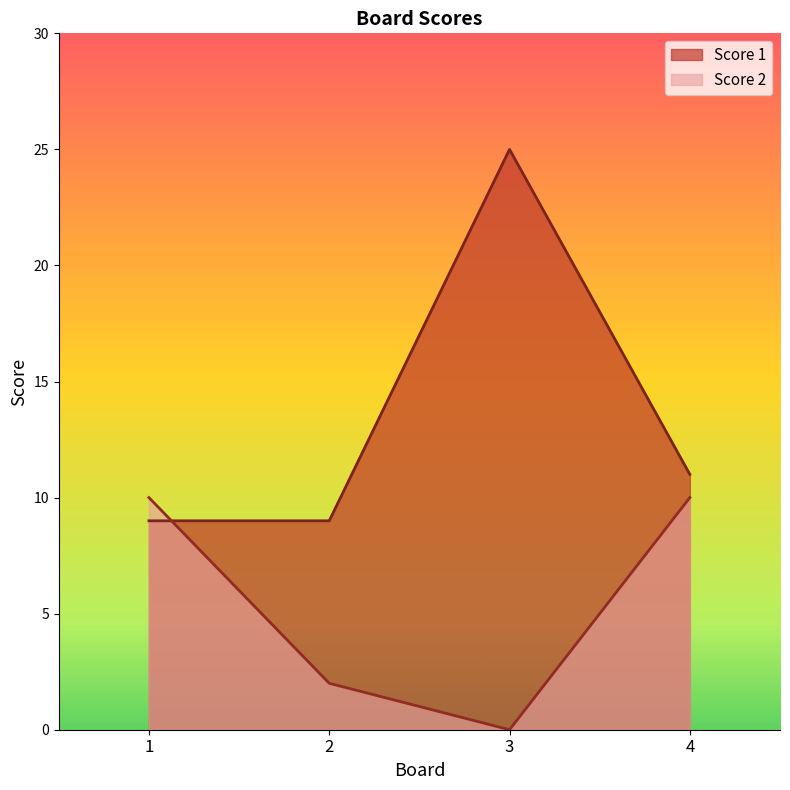

The value of Score 2 at 3 is 0. True or false?

True